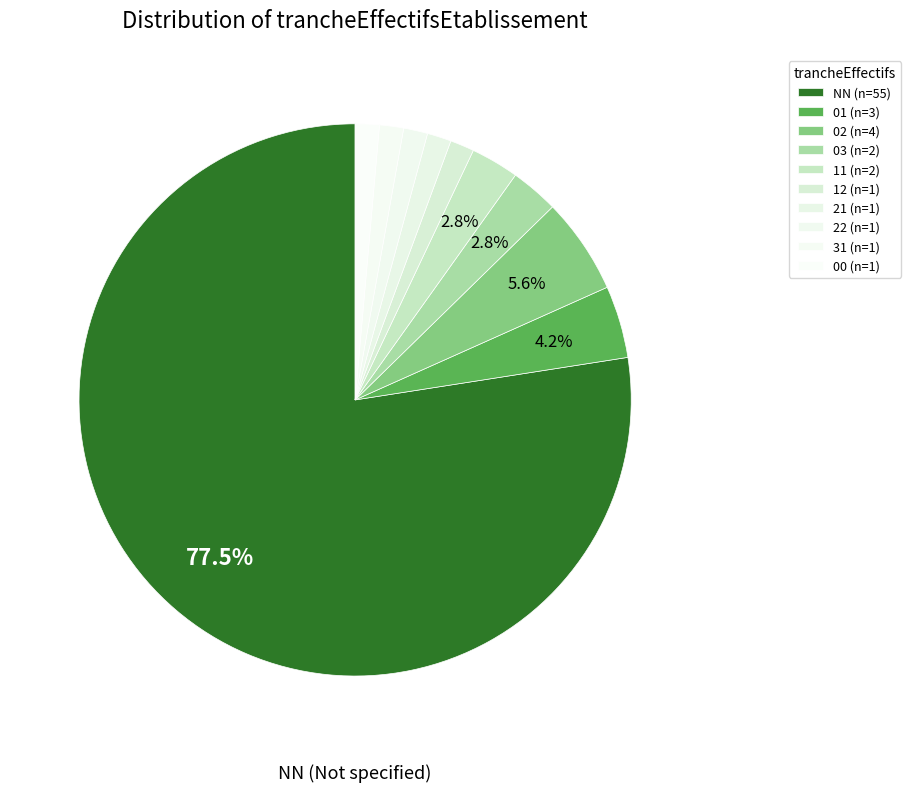

Count the number of slices in the pie.

10